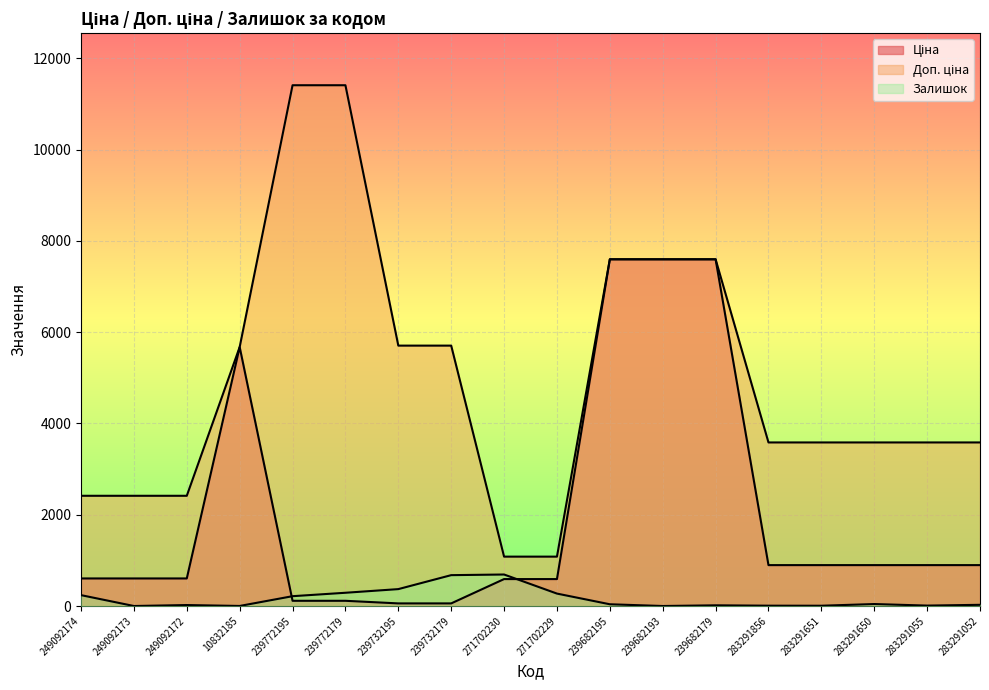

What is the highest value of the Доп. ціна series?

11410.0